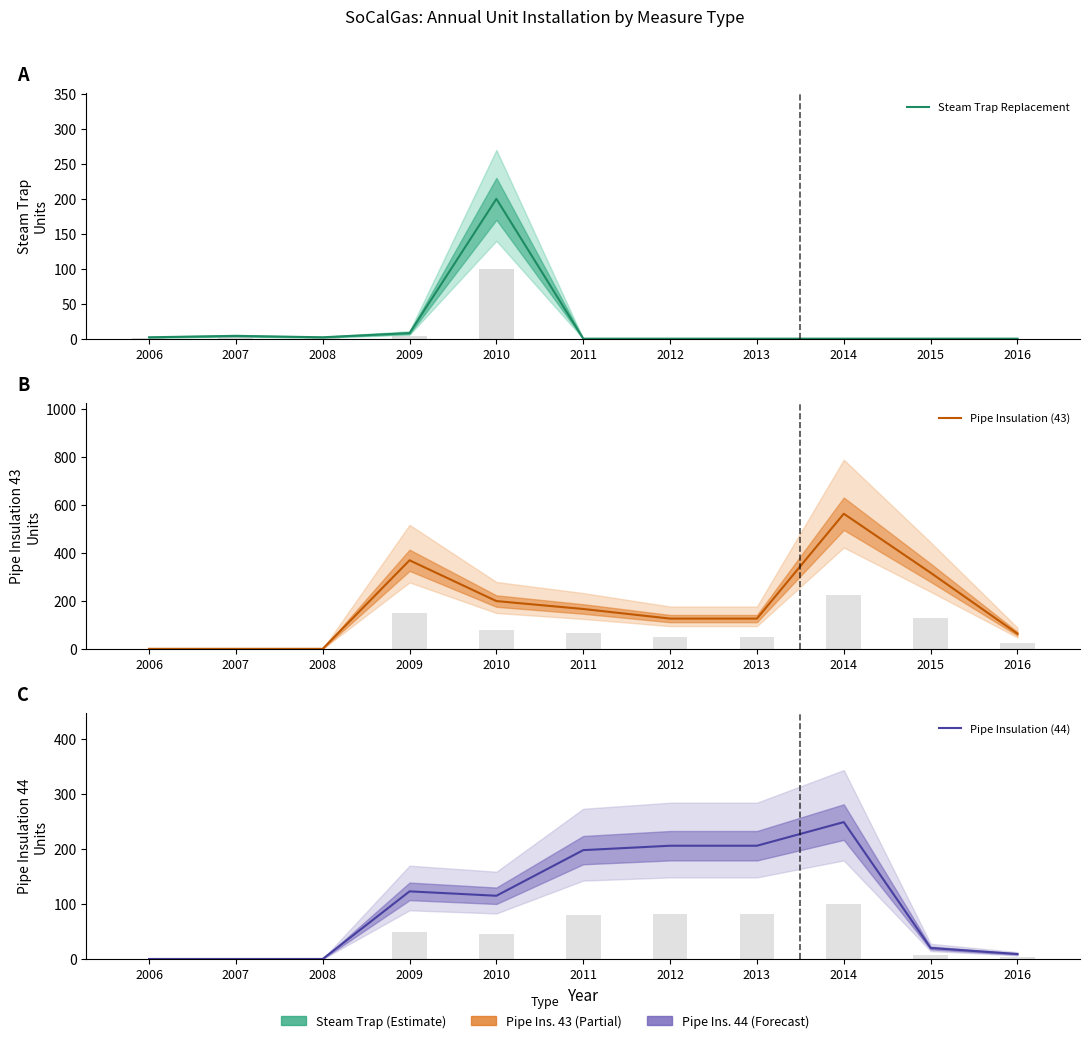

What is the difference between the Steam Trap Replacement values at 2006 and 2015?

2